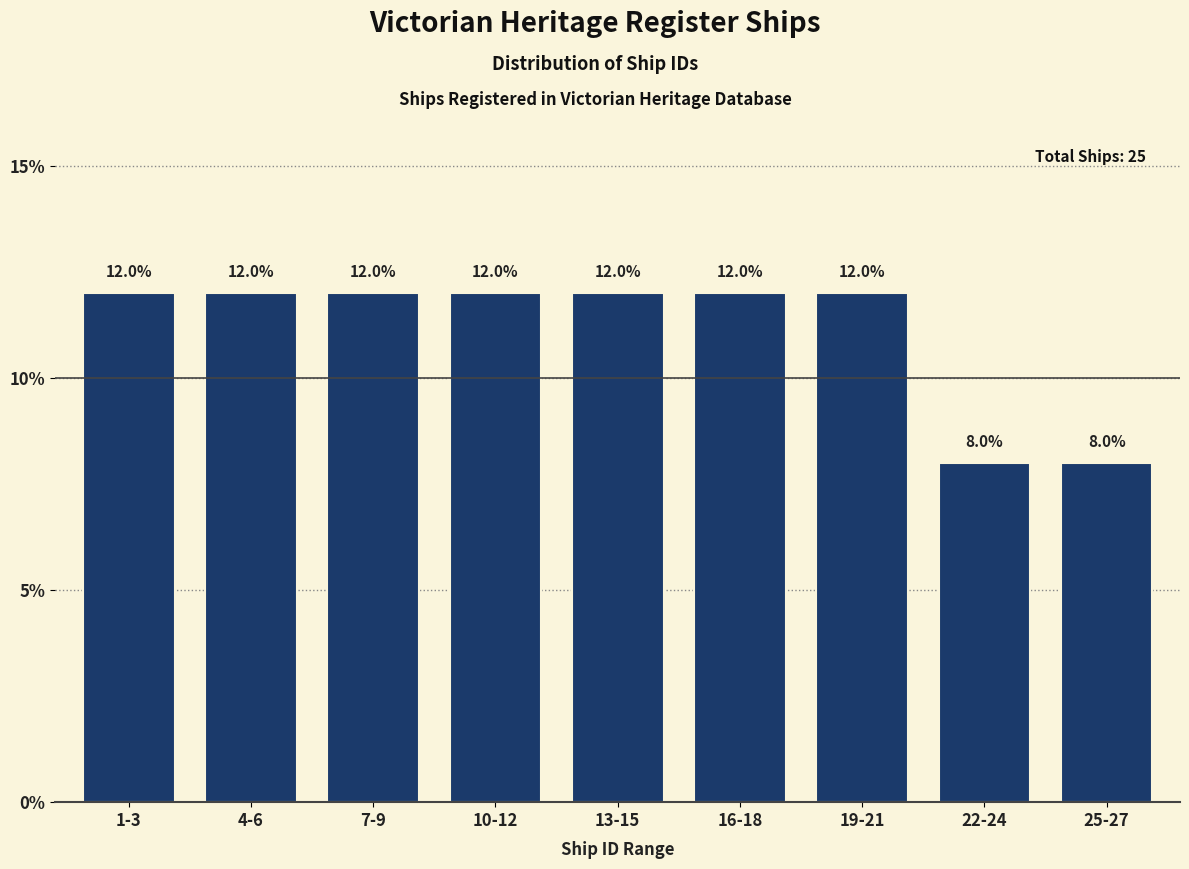

Reading right to left, transcribe all the data shown in this chart.

8	8	12	12	12	12	12	12	12